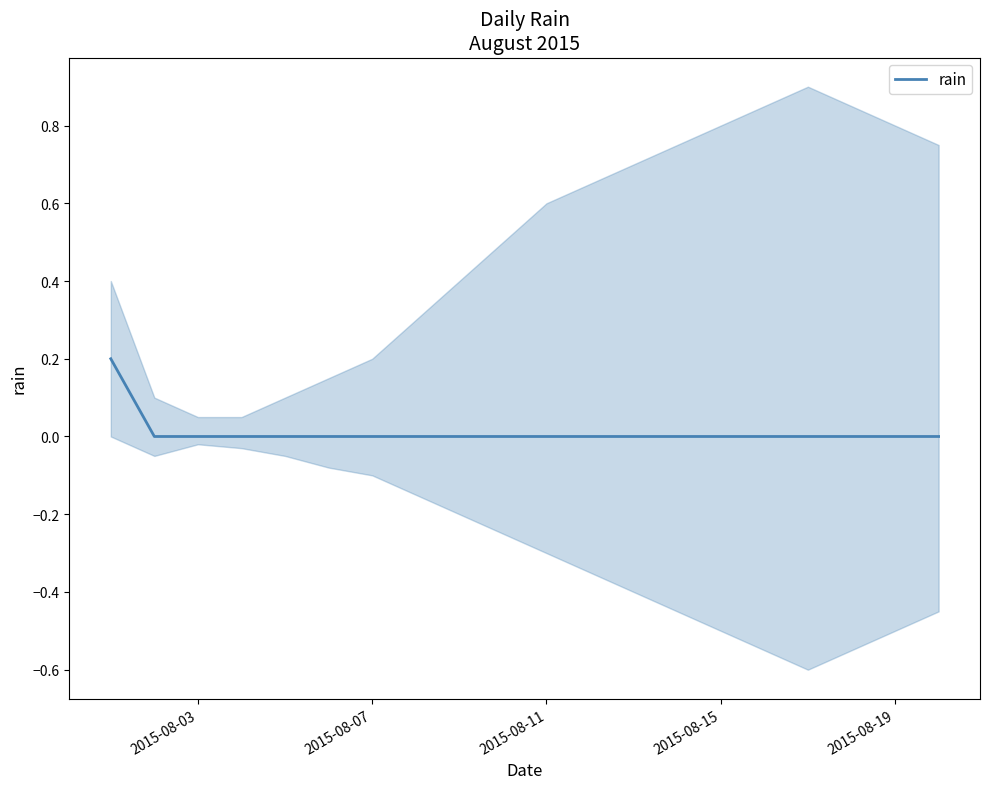

Reading left to right, what are all the values shown in this chart?

0.2	0.0	0.0	0.0	0.0	0.0	0.0	0.0	0.0	0.0	0.0	0.0	0.0	0.0	0.0	0.0	0.0	0.0	0.0	0.0